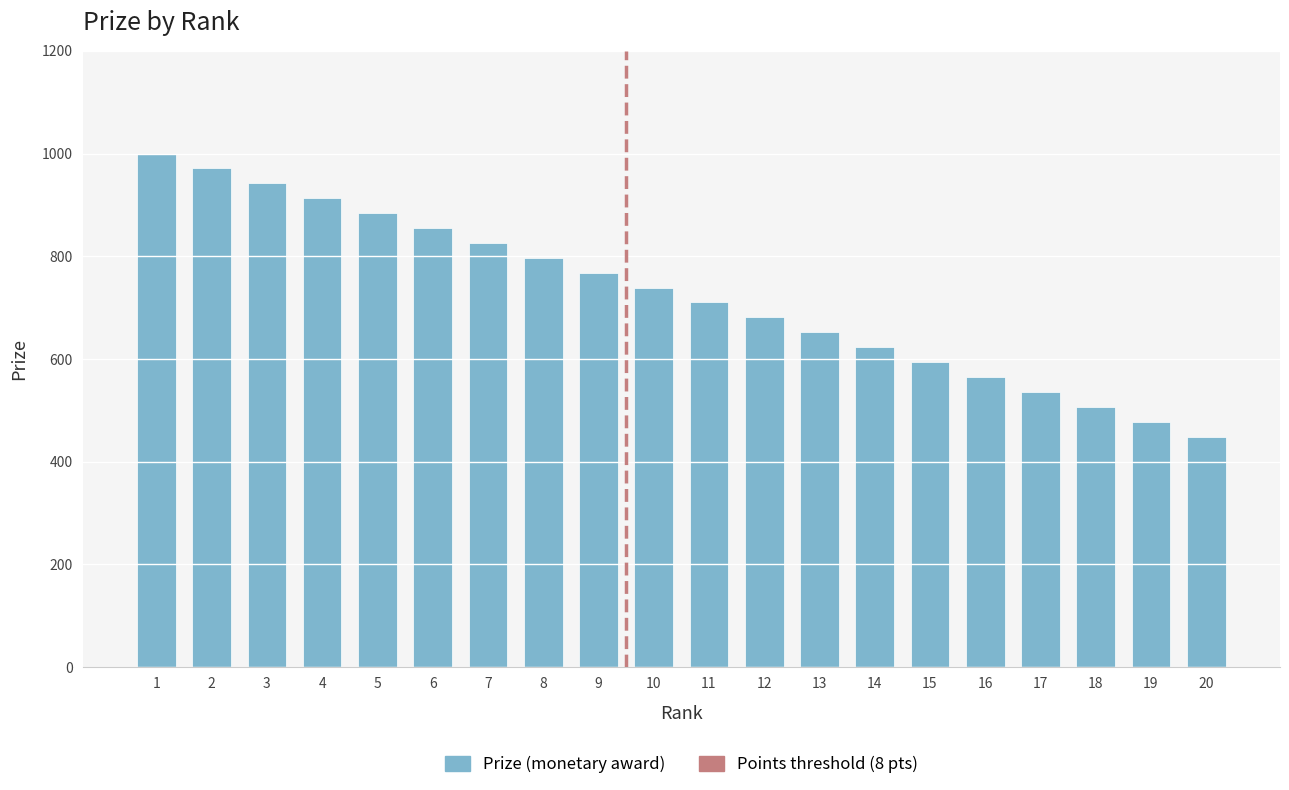

What is the greatest value displayed?

1000